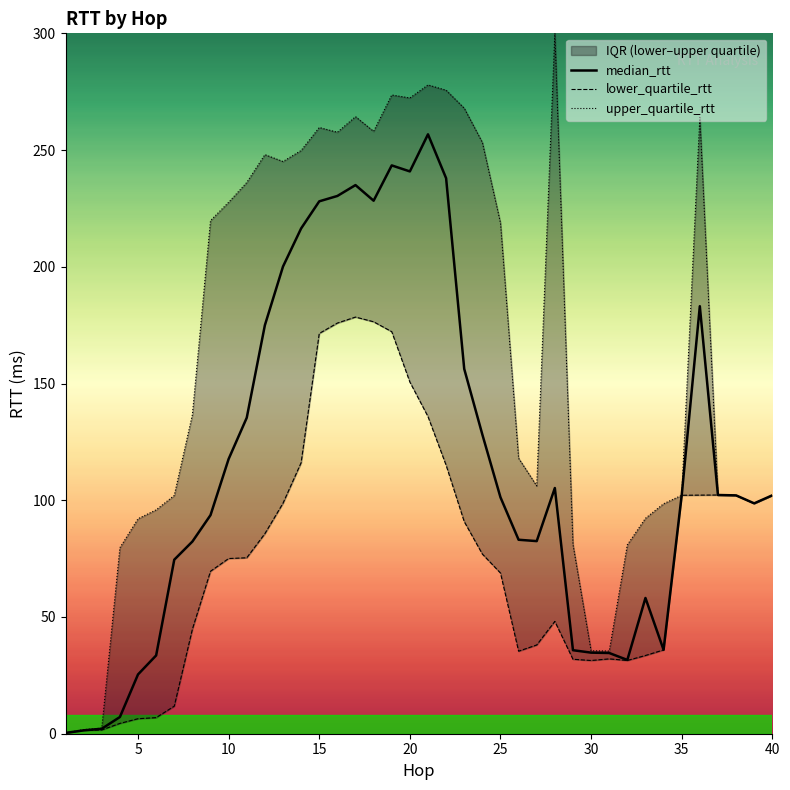

The value of median_rtt at 10 is 39.0. True or false?

False